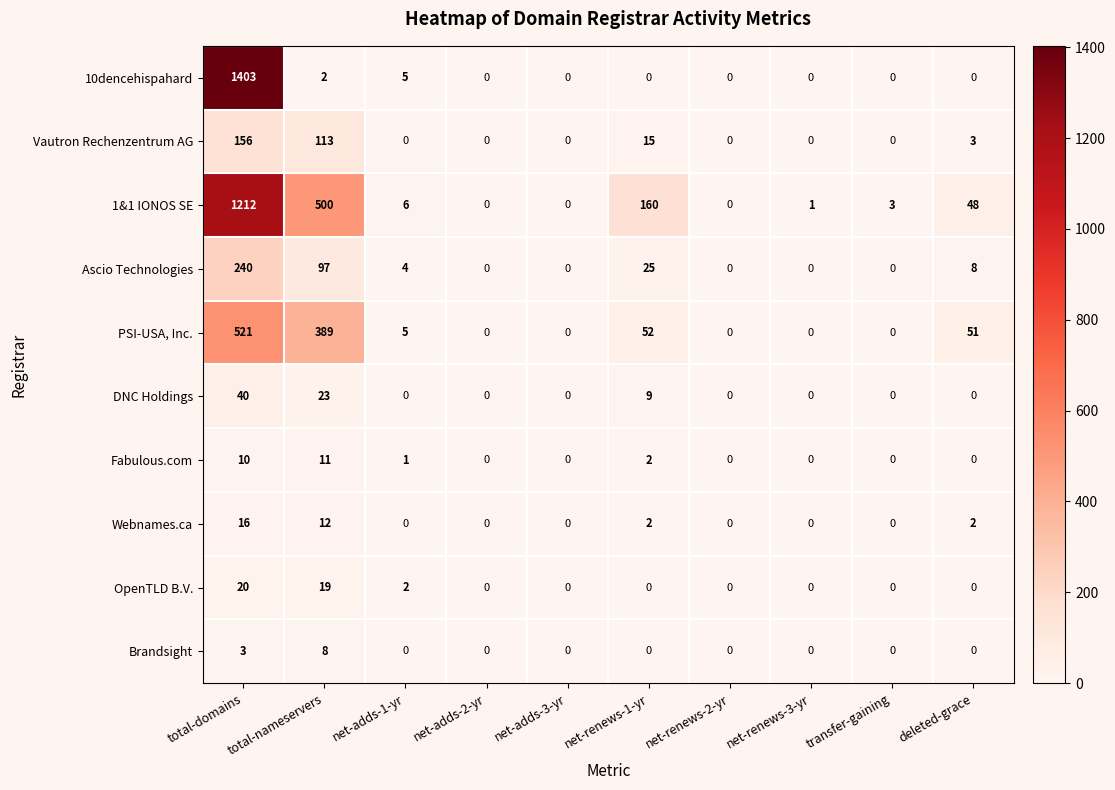

What is the greatest value displayed?

1403